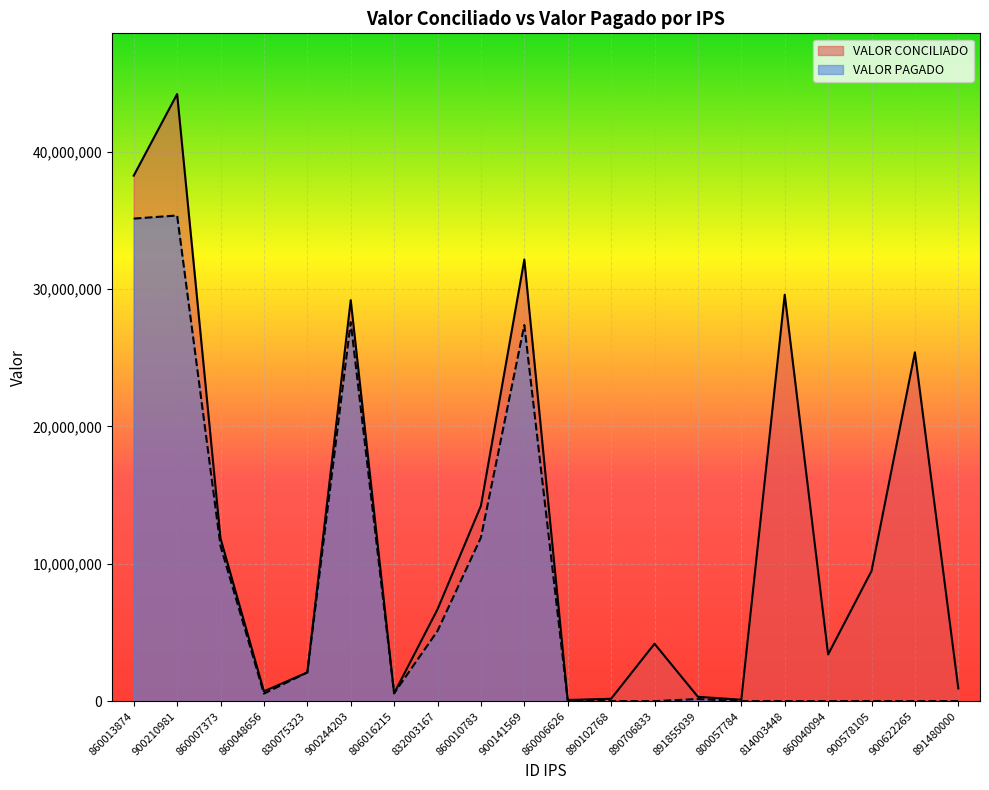

Reading left to right, extract all data points from this chart.

VALOR CONCILIADO: 860013874=38257431	900210981=44199927	860007373=11850597	860048656=716372	830075323=2089600	900244203=29193015	806016215=570000	832003167=6685667	860010783=14217711	900141569=32152100	860006626=83141	890102768=172260	890706833=4178547	891855039=314585	800057784=102280	814003448=29591260	860040094=3399610	900578105=9471570	900622265=25396036	891480000=927652
VALOR PAGADO: 860013874=35131807	900210981=35359152	860007373=11293685	860048656=547966	830075323=2089600	900244203=27592503	806016215=570000	832003167=5114510	860010783=11909333	900141569=27377100	860006626=49832	890102768=0	890706833=0	891855039=151948	800057784=0	814003448=0	860040094=0	900578105=0	900622265=0	891480000=0